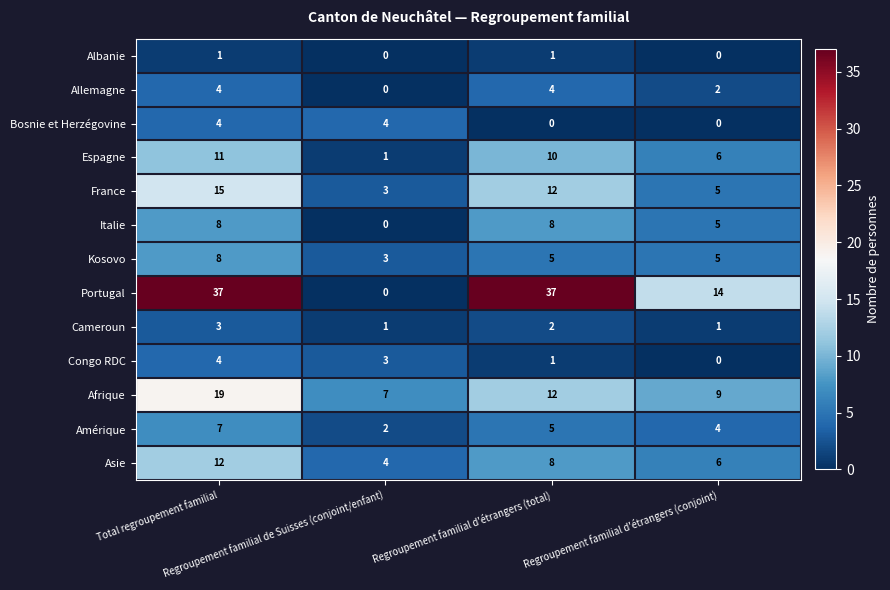

What is the minimum value for Kosovo?

3